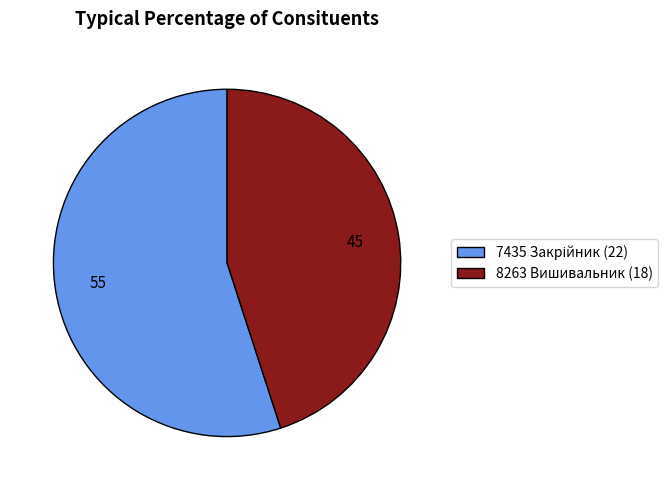

Does any single category account for the majority?

Yes